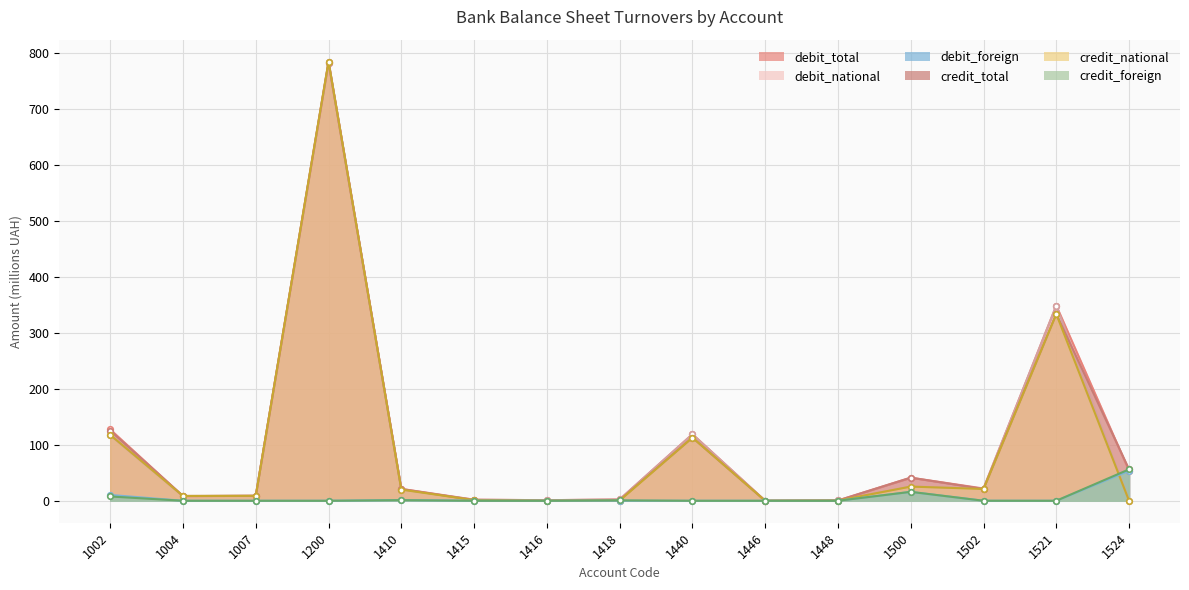

In debit_foreign, how many points are higher than both neighbors (excluding endpoints)?

3